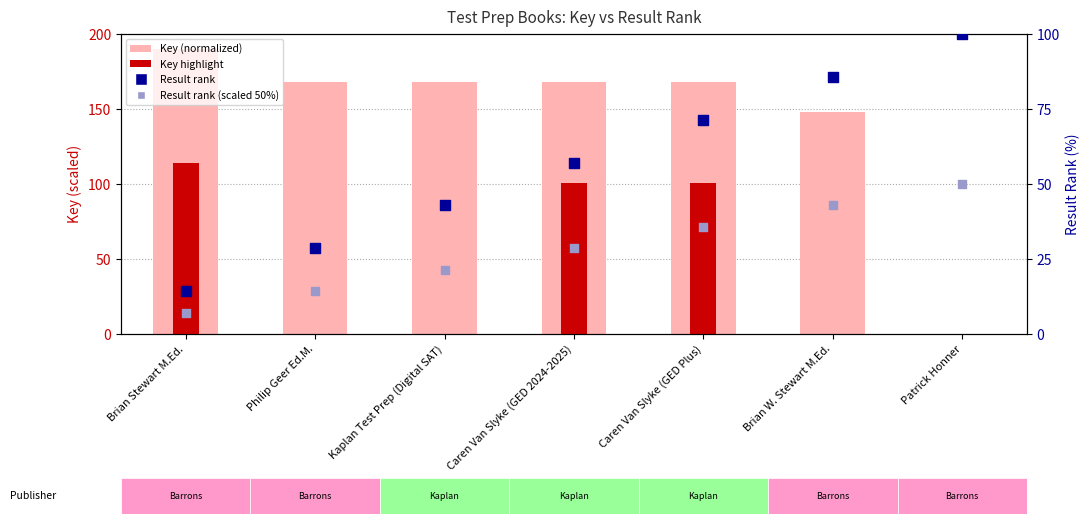

What is the total value across all series at Brian W. Stewart M.Ed.?

276.4